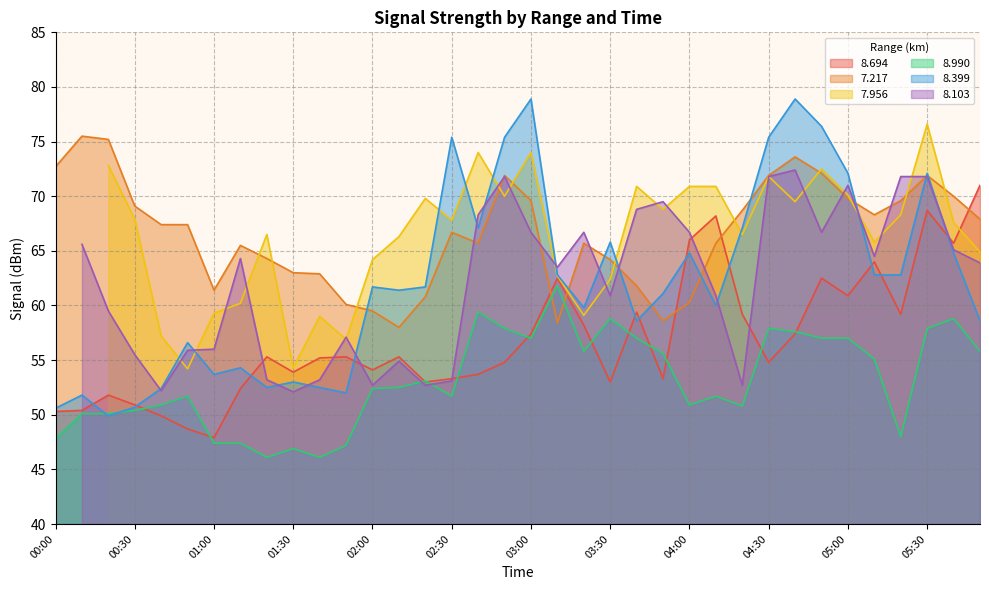

What is the smallest value displayed?

46.1